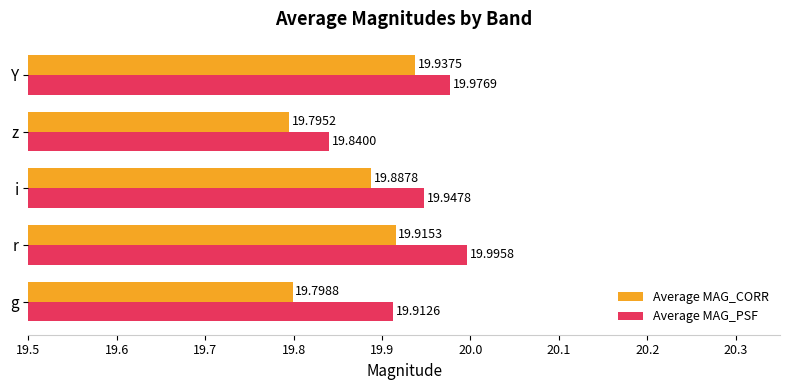

Rank the series at Y from lowest to highest value.

Average MAG_CORR, Average MAG_PSF